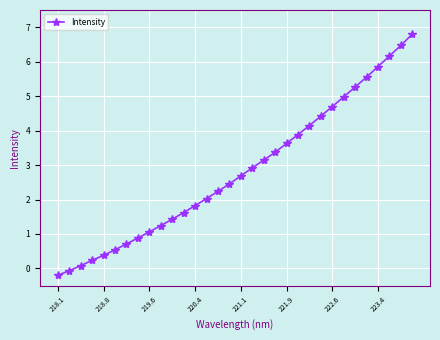

What is the greatest value displayed?

6.8